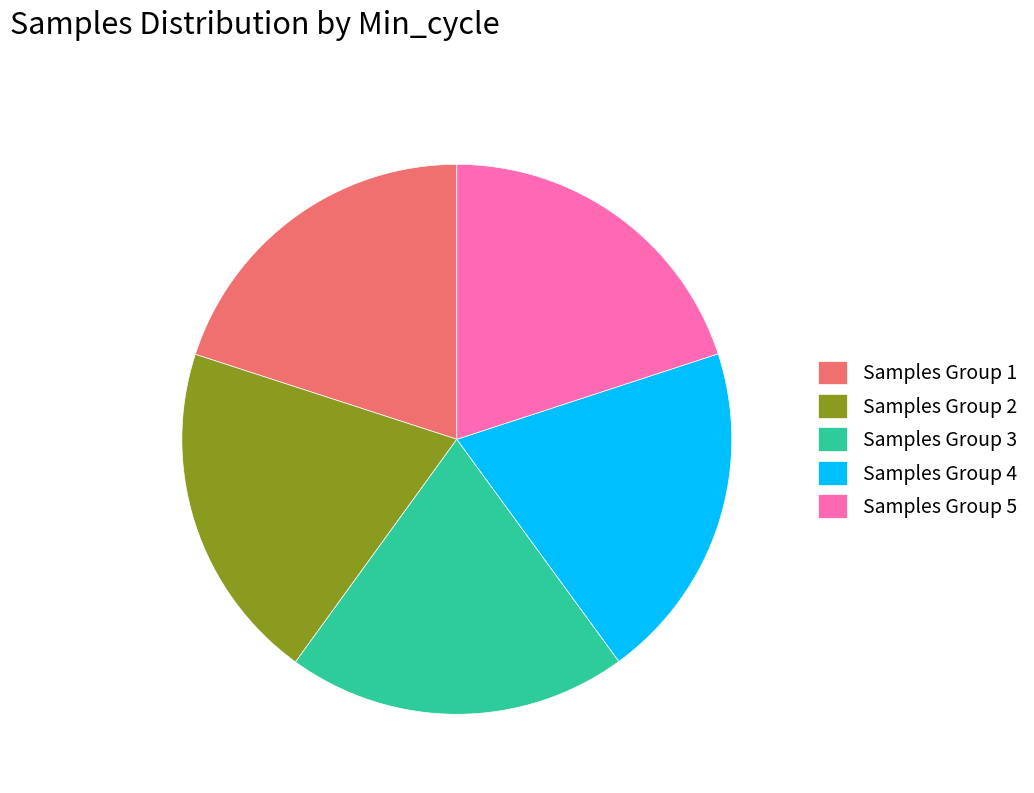

The Samples Group 5 slice represents 28% of the pie. True or false?

False